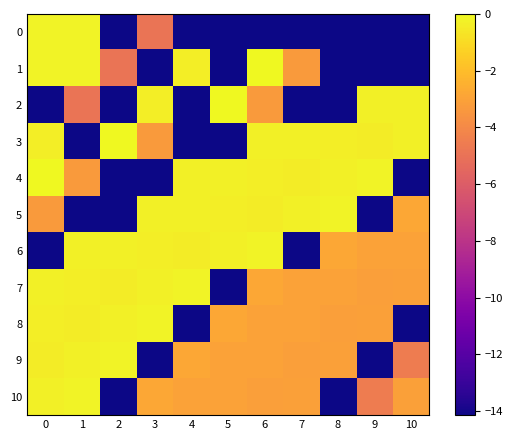

What is the total value across all series at 5?

-66.3